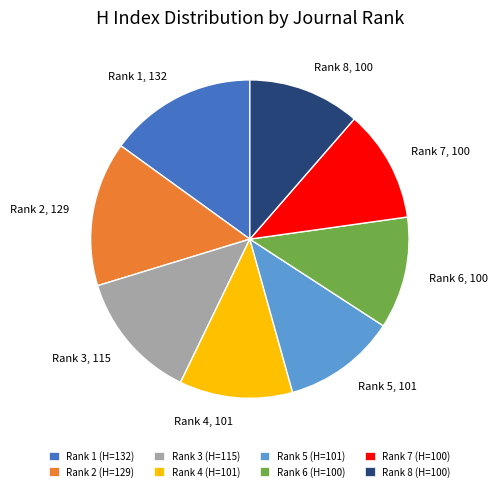

True or false: Rank 5, 101 accounts for 23% of the total.

False